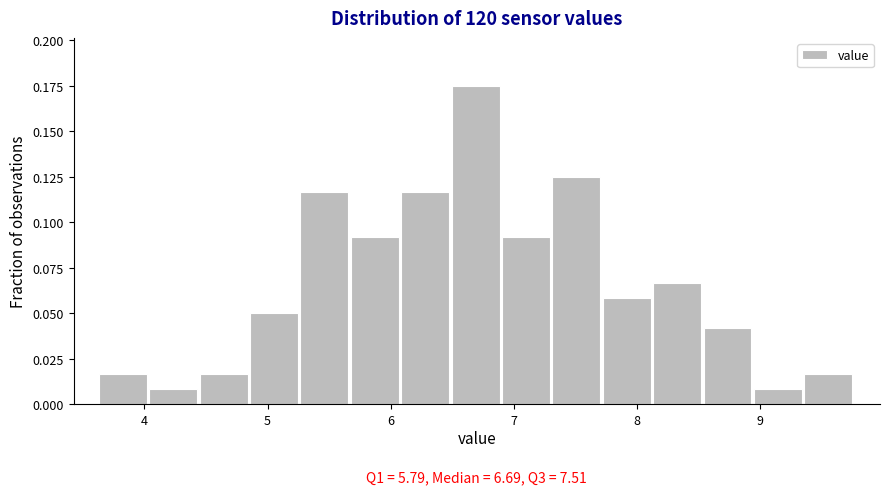

Over which range of the x-axis is the bar tallest?

6.5 to 6.9